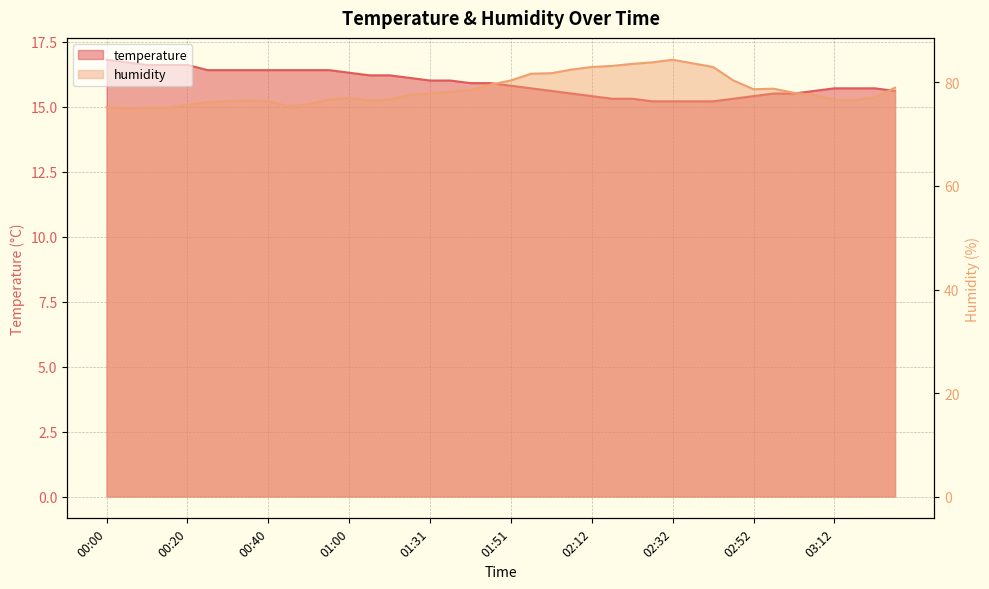

True or false: humidity and temperature cross at least once.

False